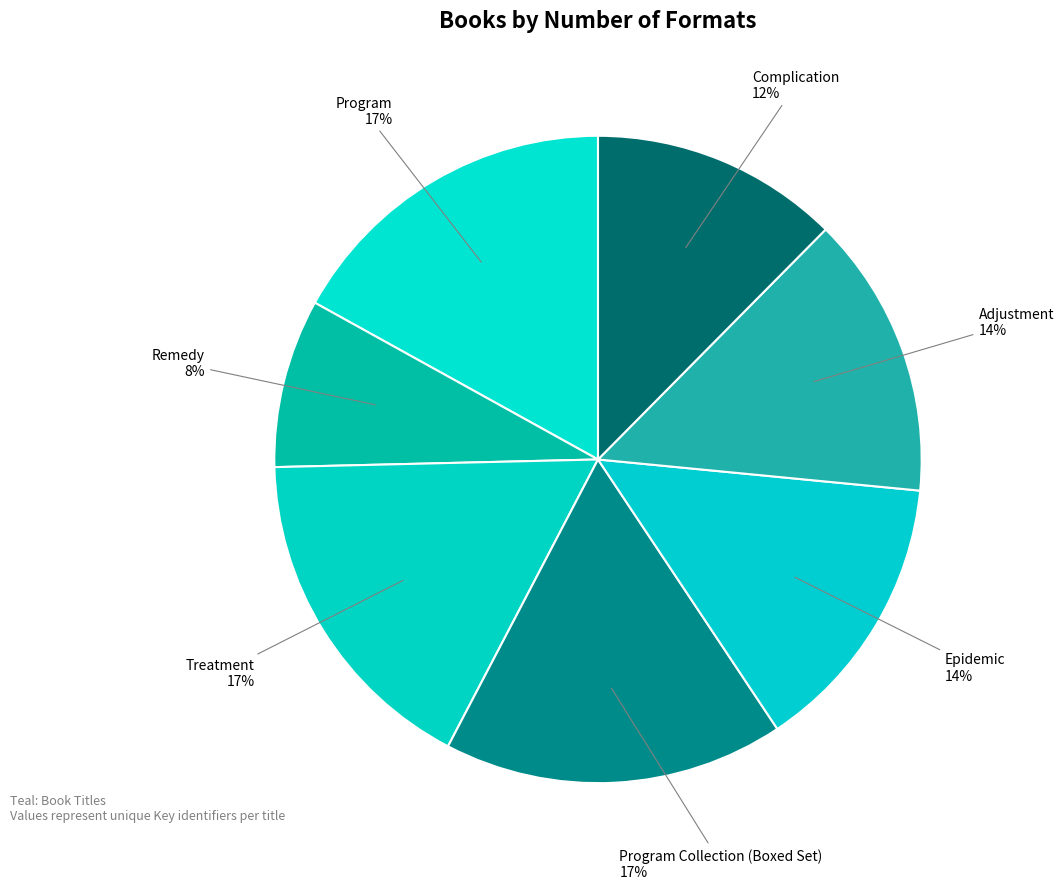

Do Remedy and Treatment together represent more than half of the pie?

No